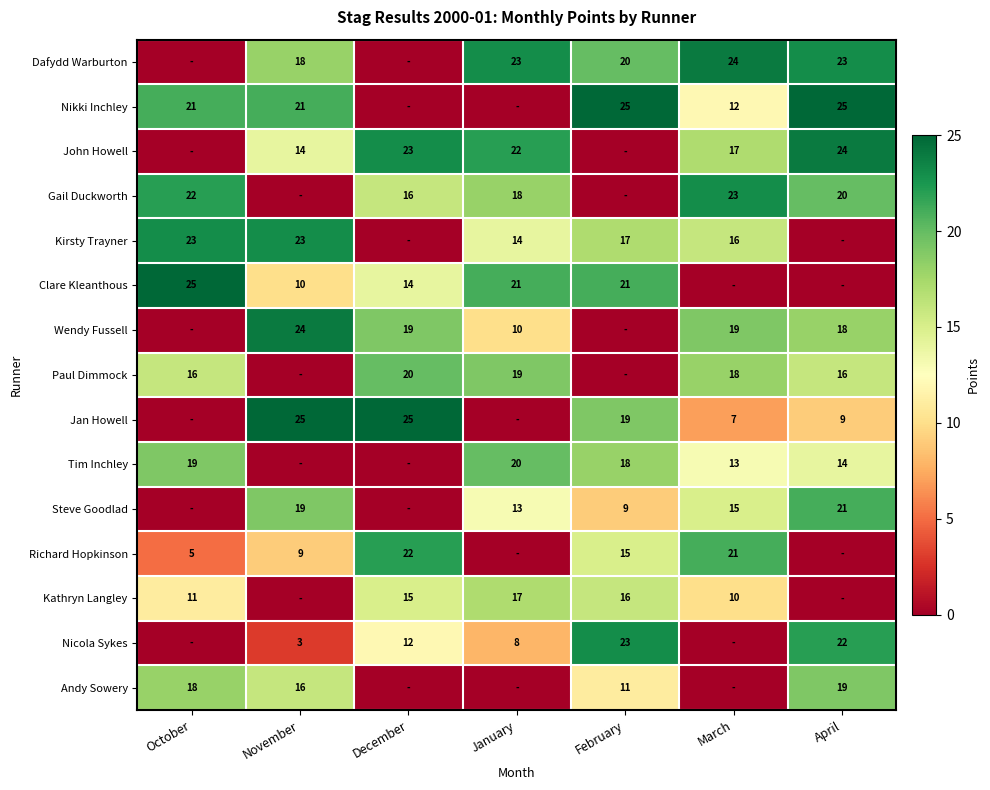

What is the spread (max minus min) of values at November?

25